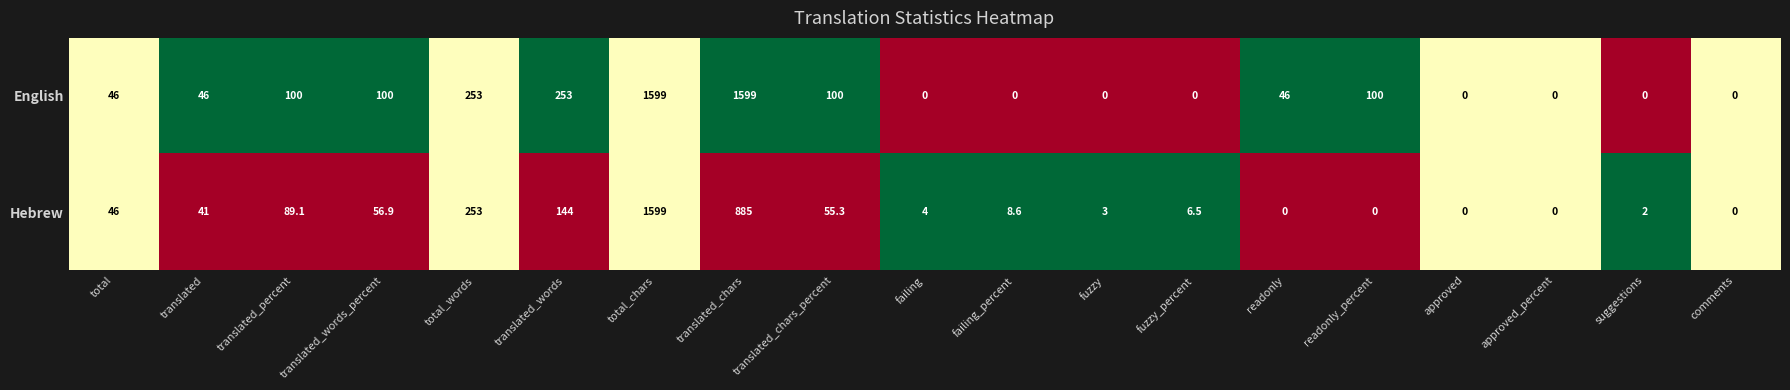

Which series changed the most between translated_chars_percent and suggestions?

English